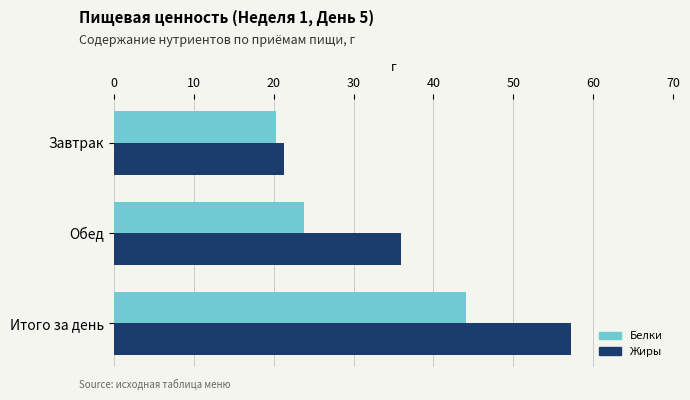

Which series has the widest spread of values?

Жиры